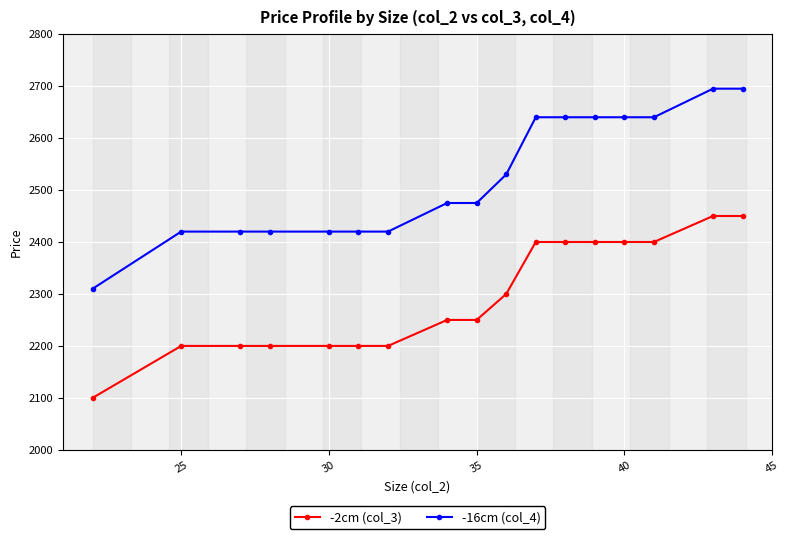

What is the greatest value displayed?

2695